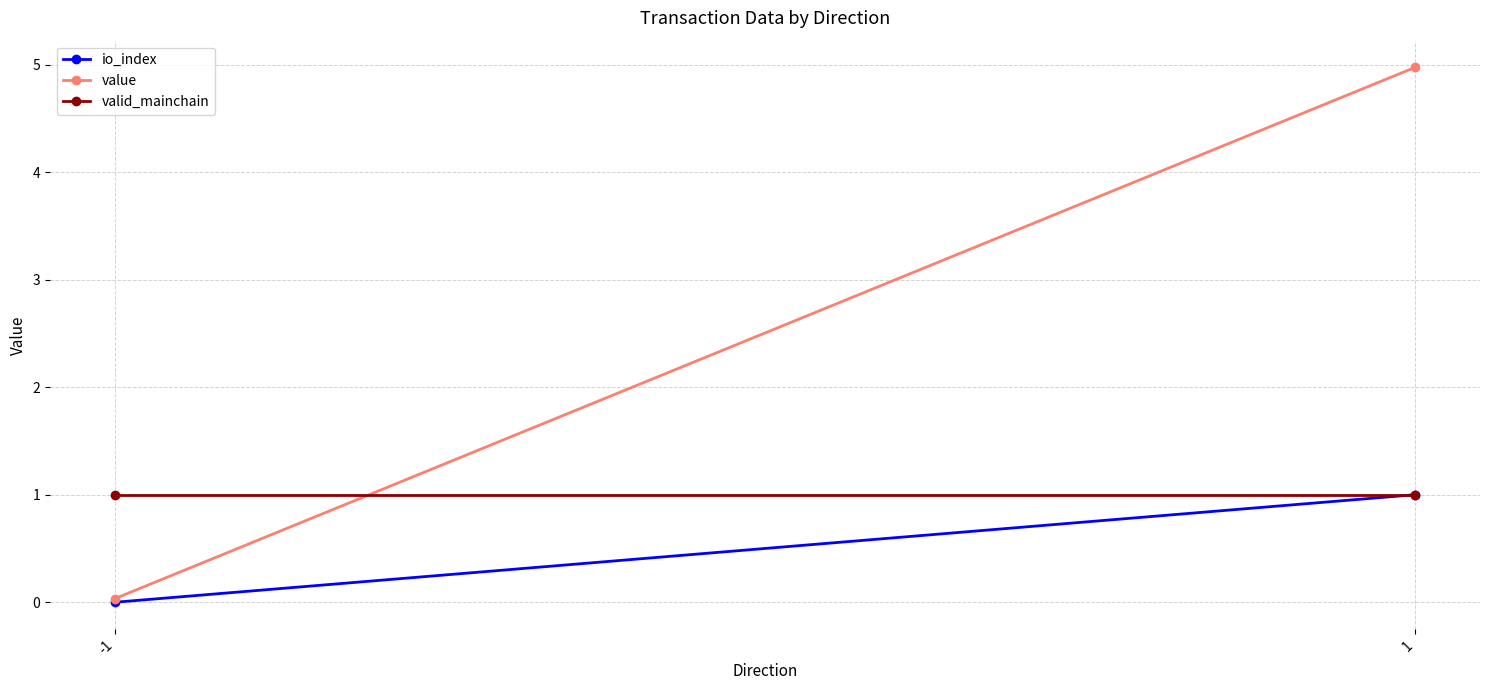

What is the sum of all valid_mainchain values?

2.0